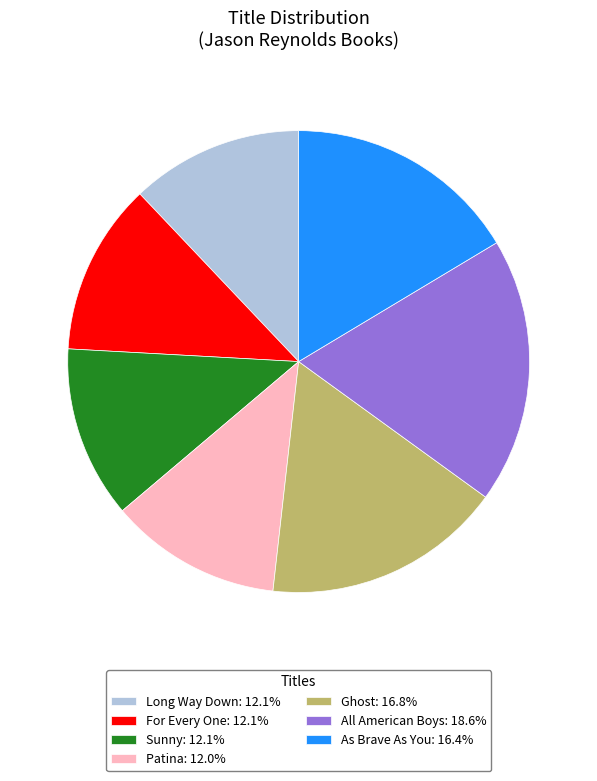

Approximately how many times larger is the value at Ghost: 16.8% compared to Patina: 12.0%?

1.4